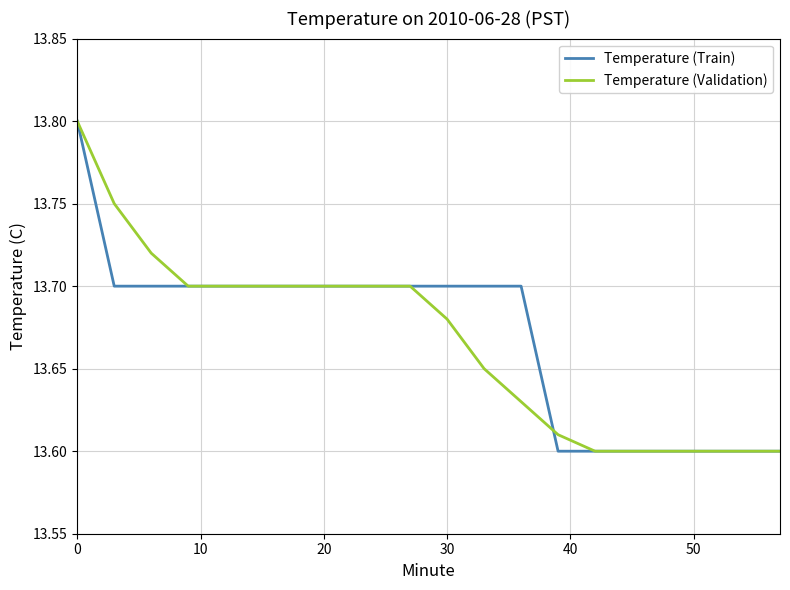

The value of Temperature (Validation) at 0 is 13.8. True or false?

True